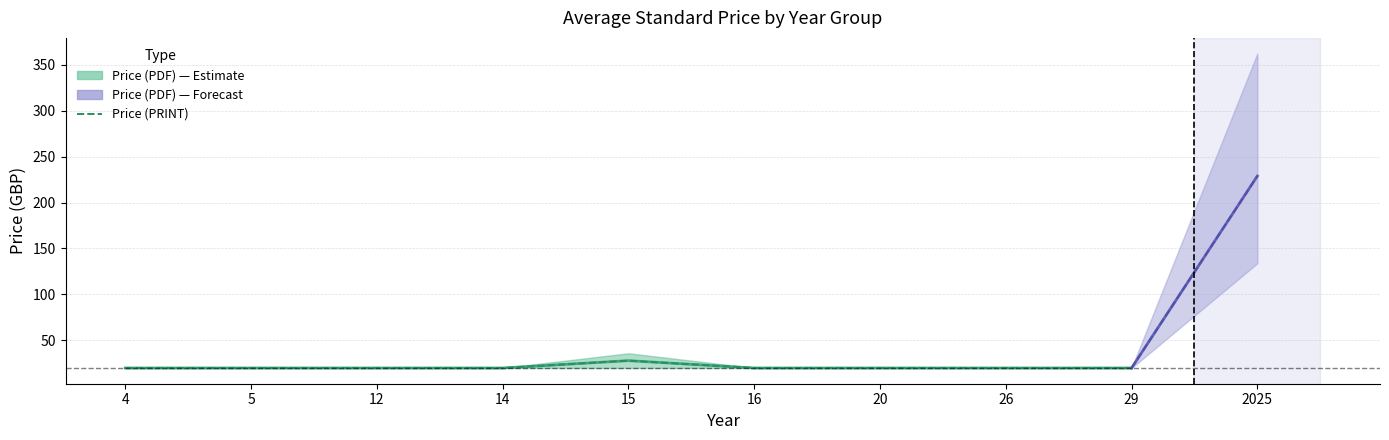

How many values in the Price (PRINT) series exceed 20?

1